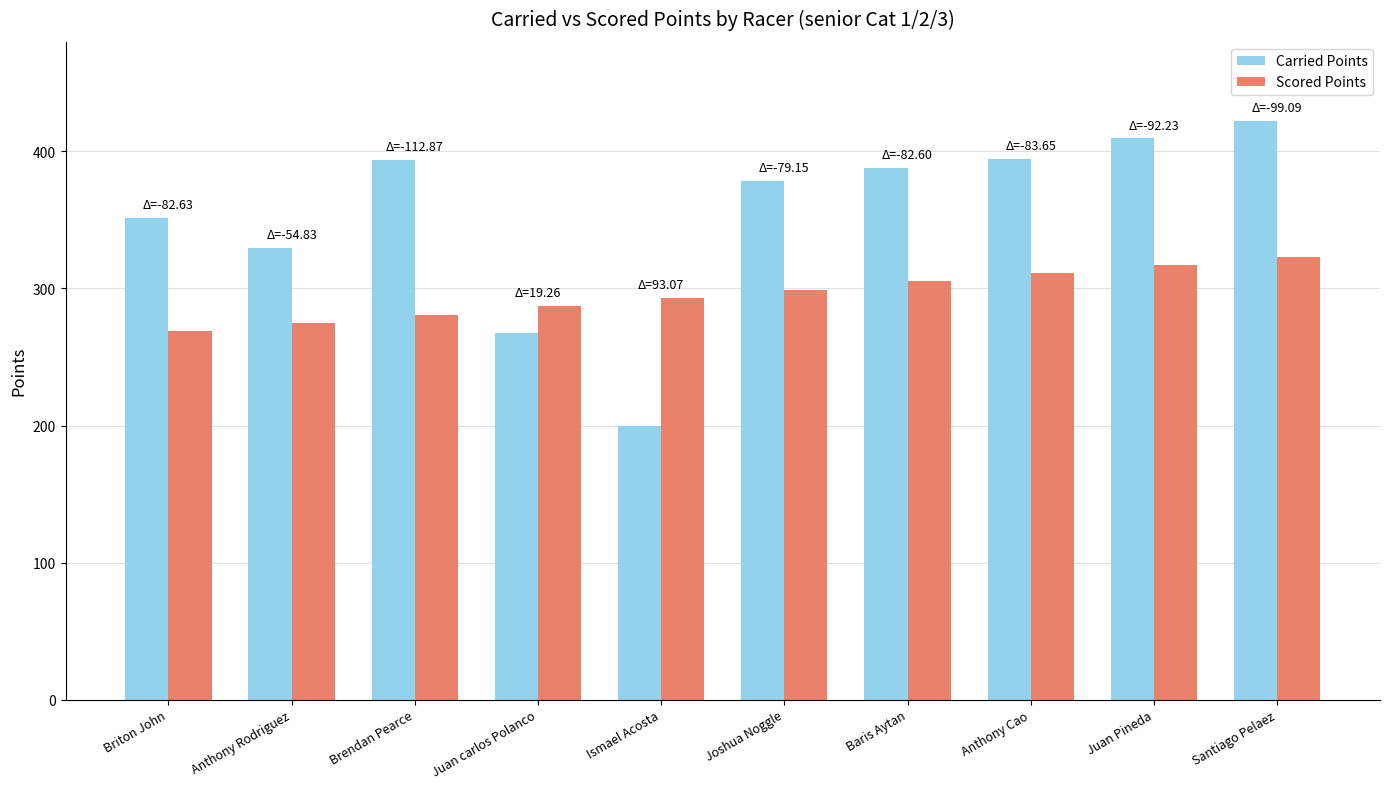

What is the difference between the highest and lowest values at Baris Aytan?

82.6